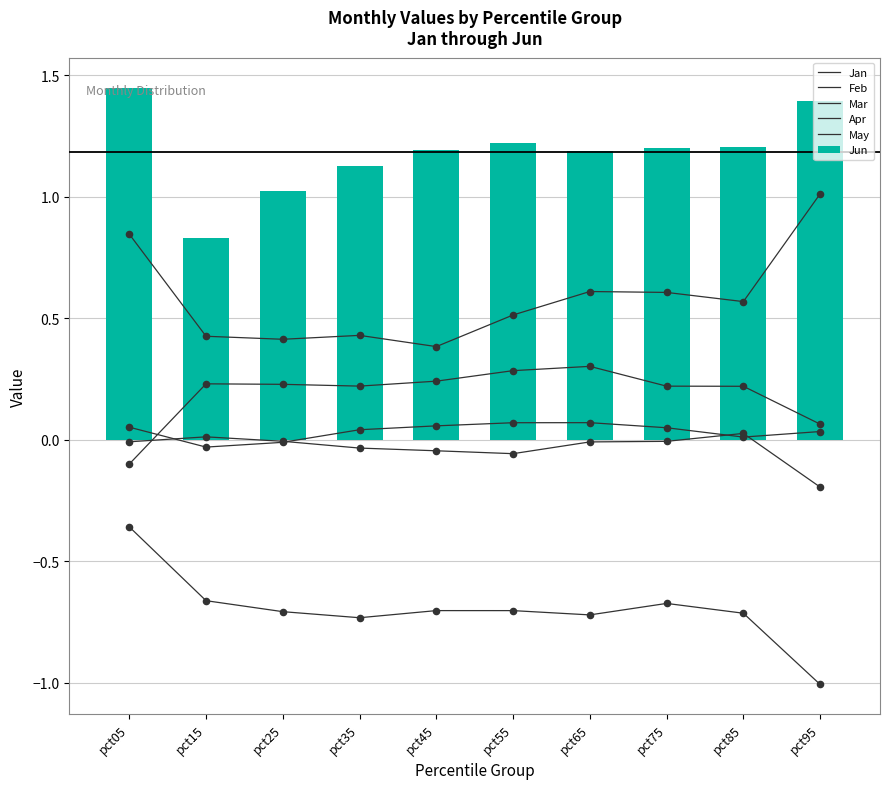

What is the total value across all series at pct85?

1.3